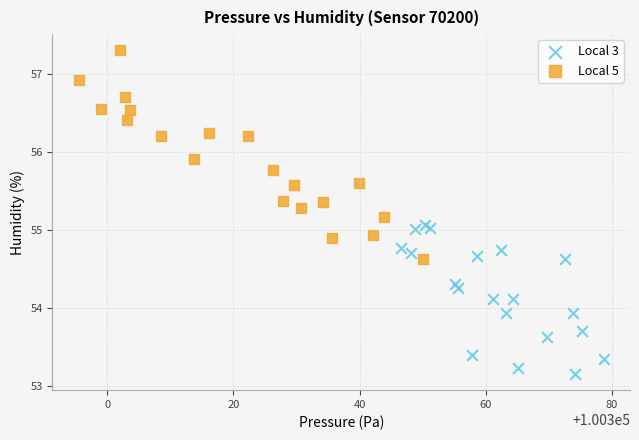

Which series contains the lowest Y value?

Local 3